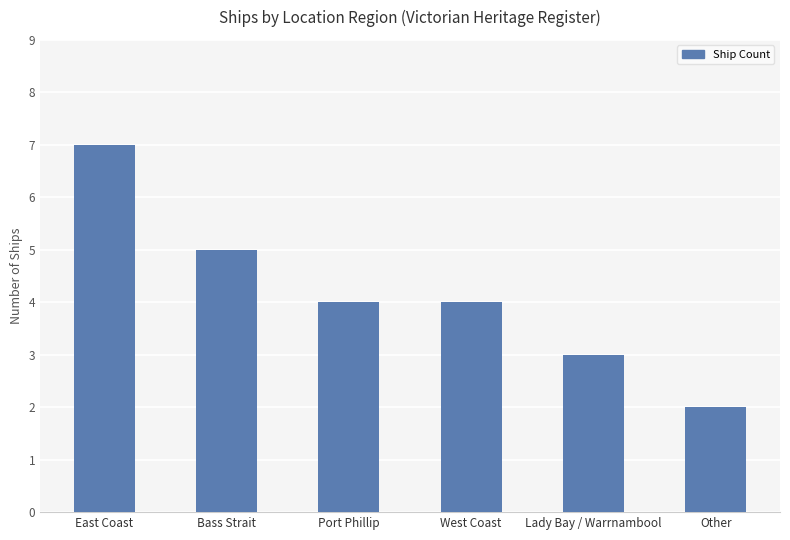

What is the greatest value displayed?

7